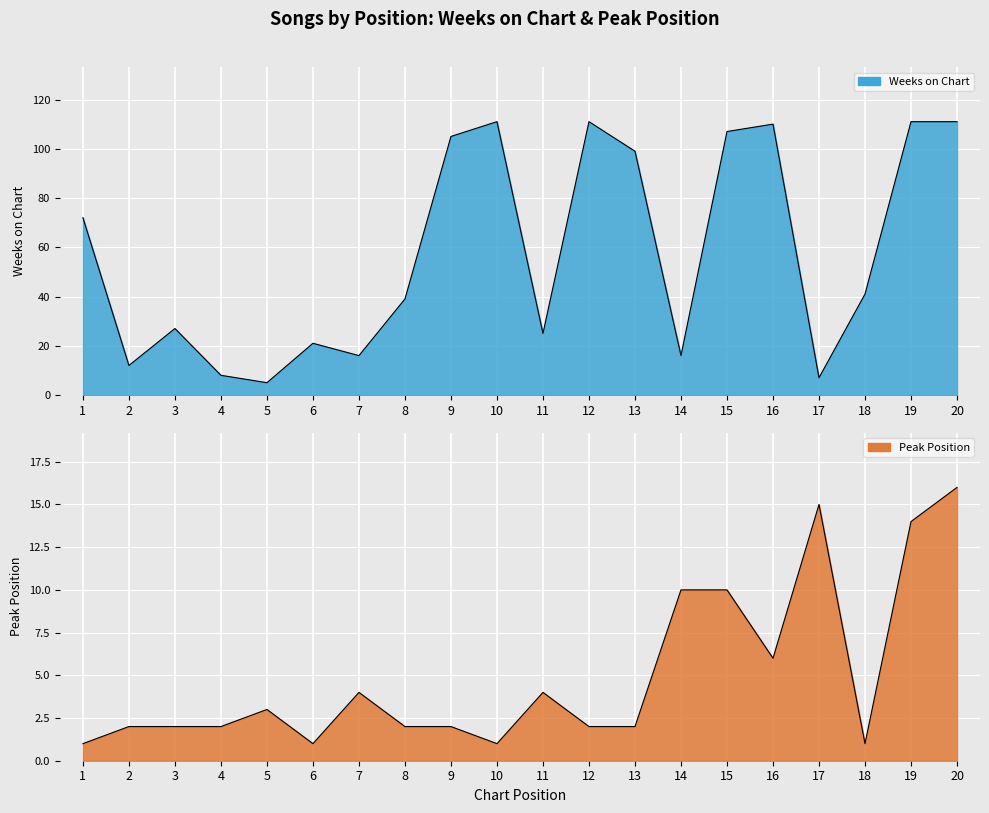

Is the value of Weeks on Chart at 5 greater than the value of Peak Position at 2?

Yes